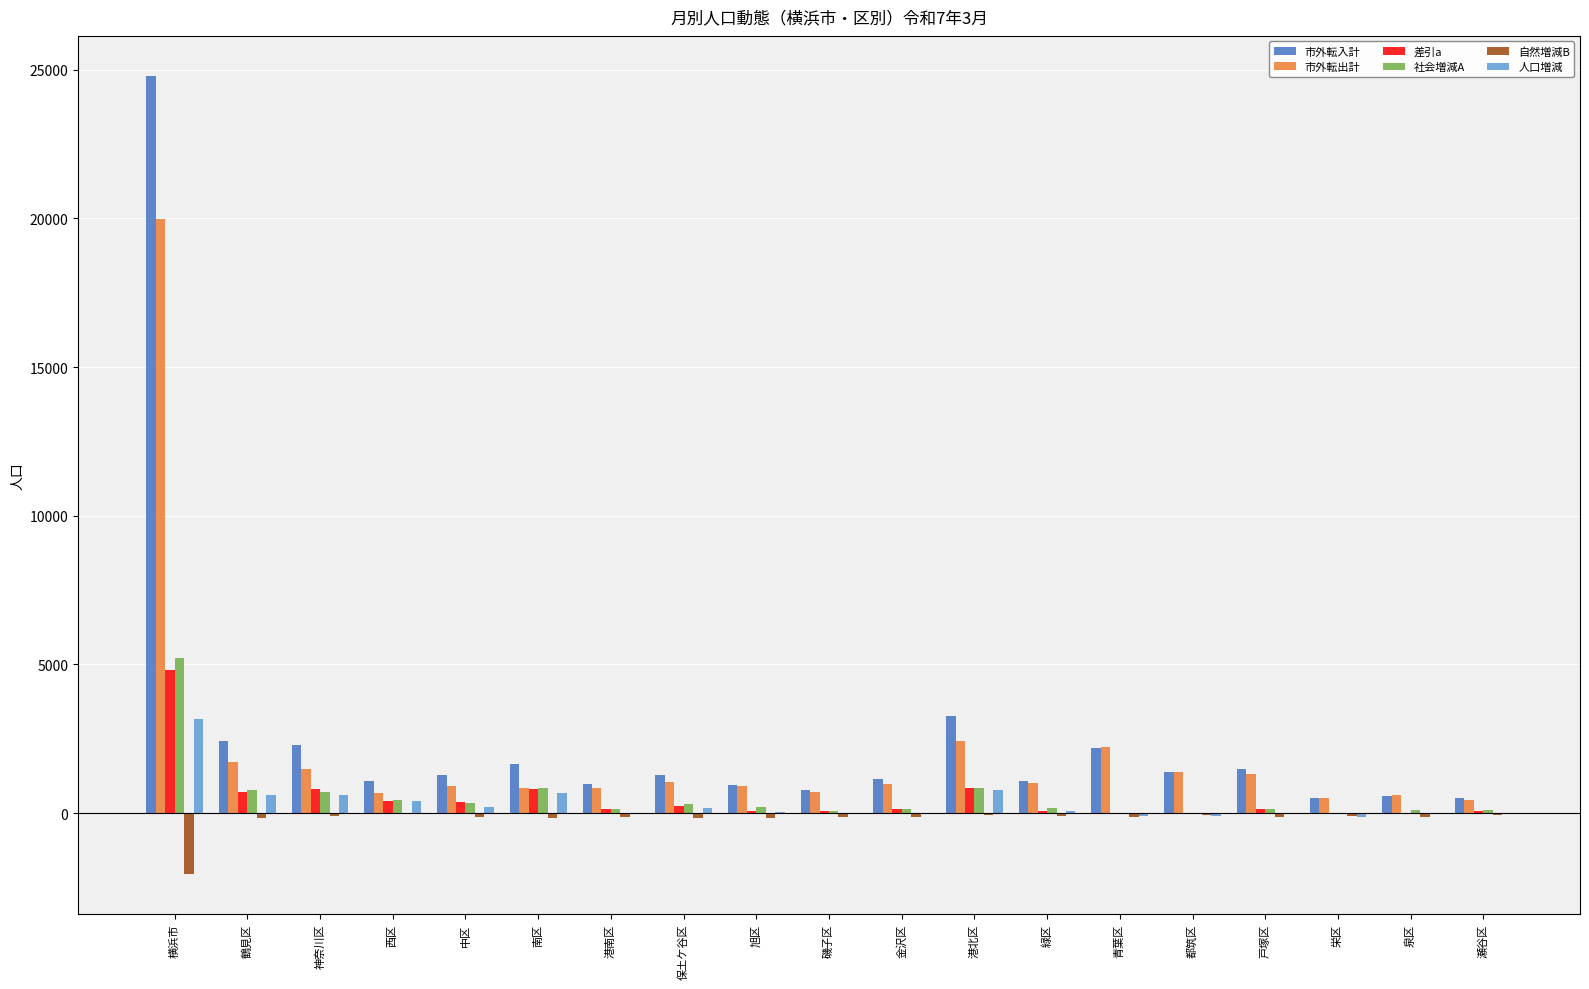

The 差引a series shows -21 at 栄区. True or false?

True